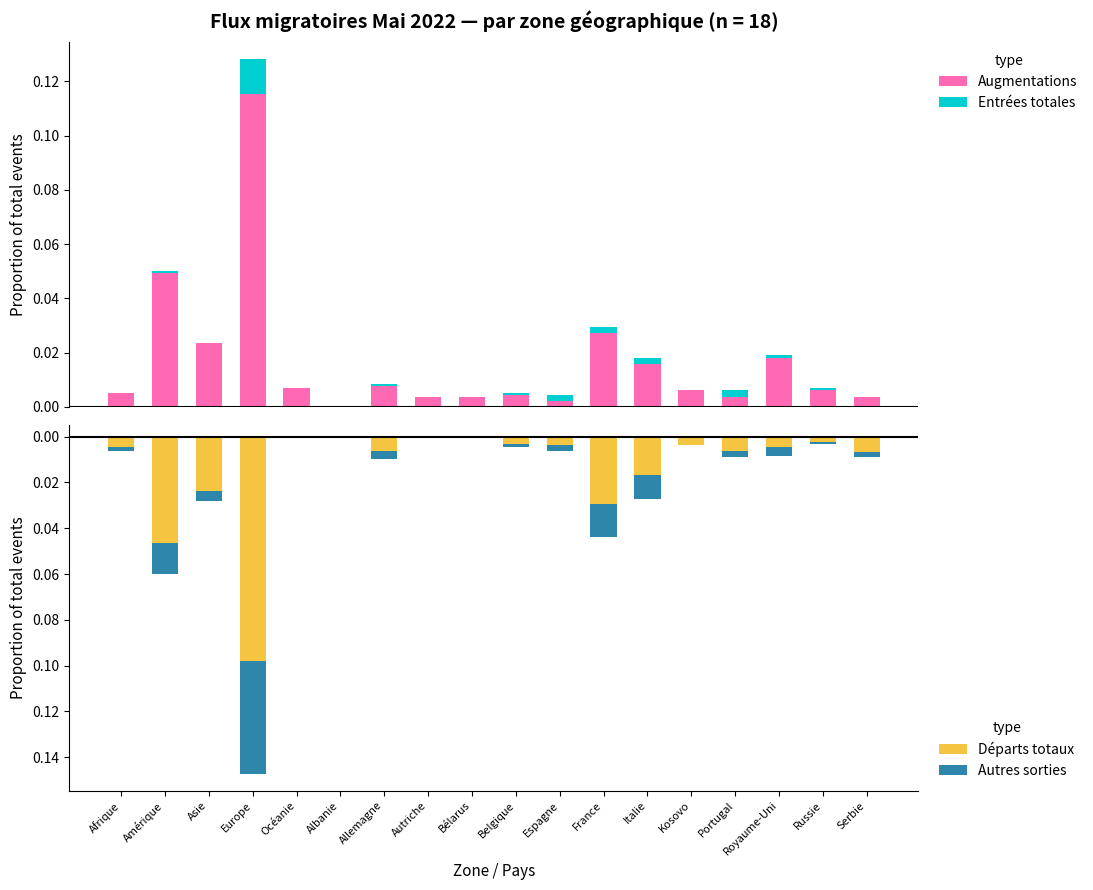

Reading left to right, transcribe all the data shown in this chart.

Augmentations: Afrique=0.0	Amérique=0.0	Asie=0.0	Europe=0.1	Océanie=0.0	Albanie=0.0	Allemagne=0.0	Autriche=0.0	Bélarus=0.0	Belgique=0.0	Espagne=0.0	France=0.0	Italie=0.0	Kosovo=0.0	Portugal=0.0	Royaume-Uni=0.0	Russie=0.0	Serbie=0.0
Entrées totales: Afrique=0.0	Amérique=0.0	Asie=0.0	Europe=0.0	Océanie=0.0	Albanie=0.0	Allemagne=0.0	Autriche=0.0	Bélarus=0.0	Belgique=0.0	Espagne=0.0	France=0.0	Italie=0.0	Kosovo=0.0	Portugal=0.0	Royaume-Uni=0.0	Russie=0.0	Serbie=0.0
Départs totaux: Afrique=-0.0	Amérique=-0.0	Asie=-0.0	Europe=-0.1	Océanie=0.0	Albanie=-0.0	Allemagne=-0.0	Autriche=0.0	Bélarus=0.0	Belgique=-0.0	Espagne=-0.0	France=-0.0	Italie=-0.0	Kosovo=-0.0	Portugal=-0.0	Royaume-Uni=-0.0	Russie=-0.0	Serbie=-0.0
Autres sorties: Afrique=-0.0	Amérique=-0.0	Asie=-0.0	Europe=-0.0	Océanie=0.0	Albanie=0.0	Allemagne=-0.0	Autriche=0.0	Bélarus=0.0	Belgique=-0.0	Espagne=-0.0	France=-0.0	Italie=-0.0	Kosovo=0.0	Portugal=-0.0	Royaume-Uni=-0.0	Russie=-0.0	Serbie=-0.0